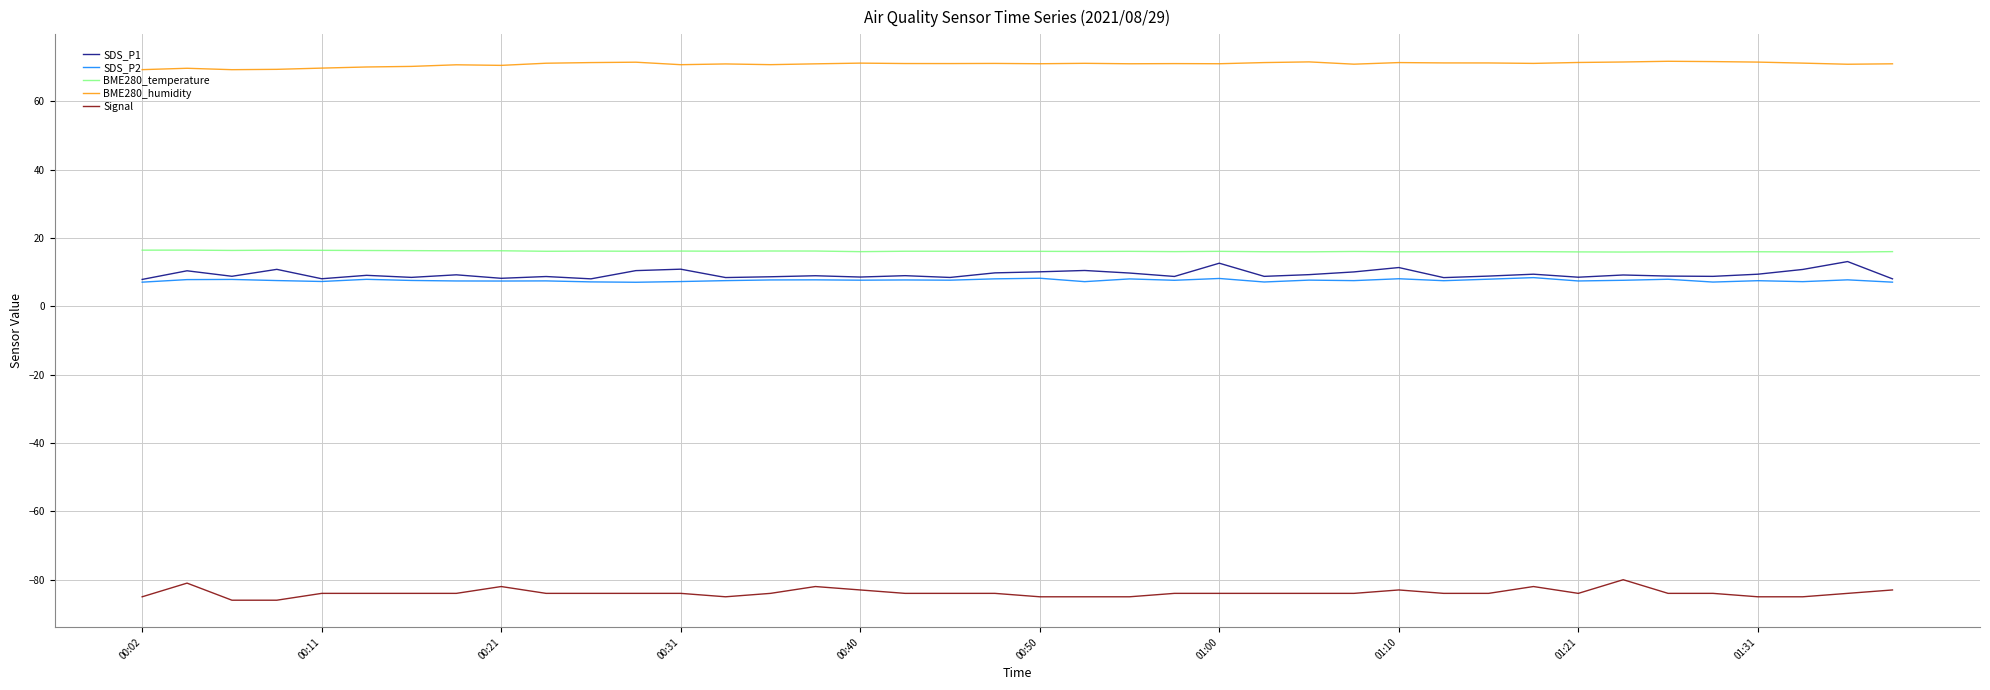

True or false: BME280_humidity and BME280_temperature intersect in this chart.

False